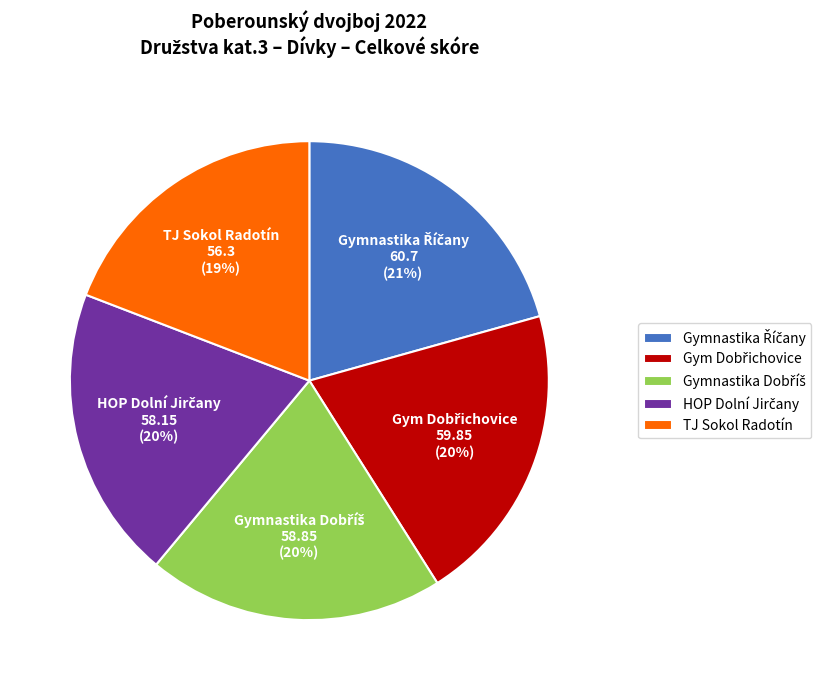

To the nearest percent, what portion does TJ Sokol Radotín represent?

19%